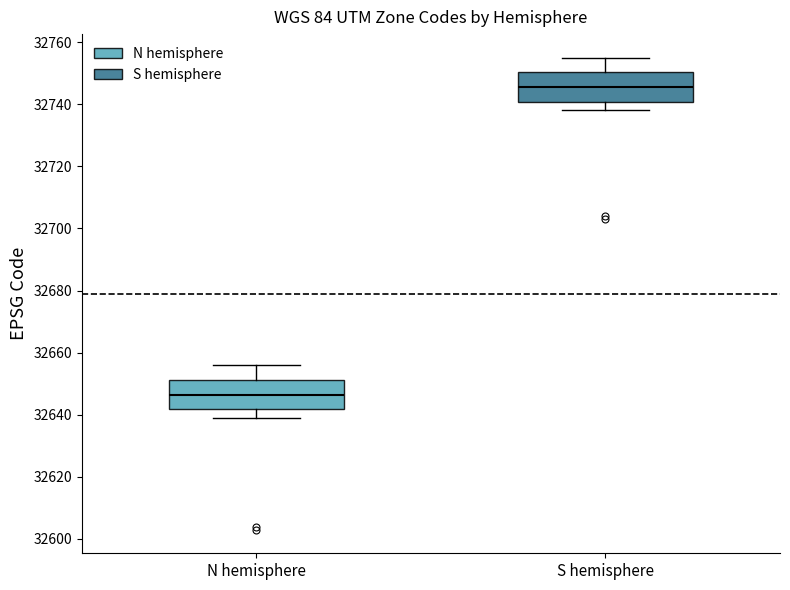

Reading left to right, read every box against the y-axis: the position of its median line, the range the box covers, and the ends of its whiskers. The values are not printed on the chart, so give them approximately, as read against the axis.

N hemisphere: median 32646, box 32642 to 32652, whiskers 32640 to 32656
S hemisphere: median 32746, box 32740 to 32750, whiskers 32738 to 32756